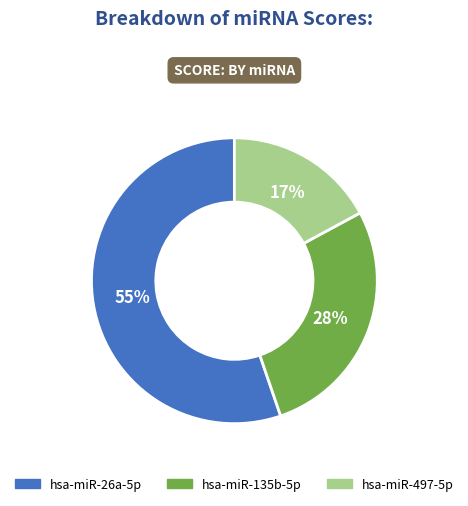

True or false: hsa-miR-497-5p accounts for 12% of the total.

False